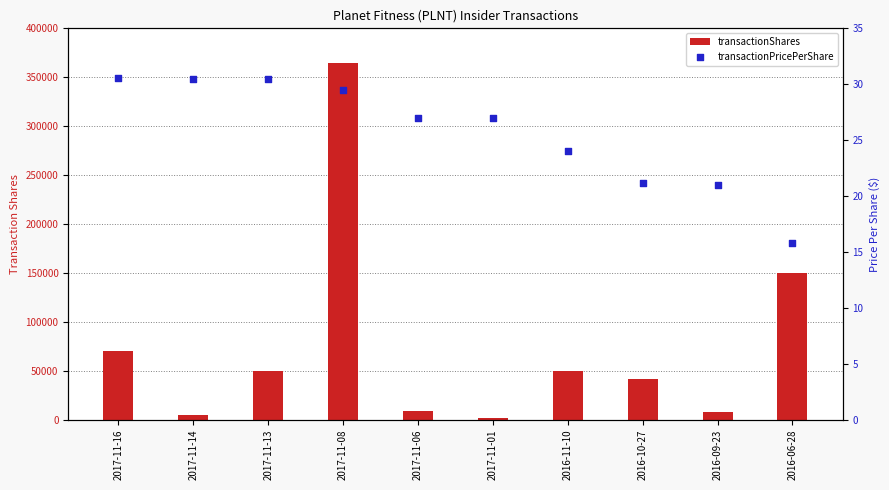

At how many categories does at least one series exceed 275033?

1